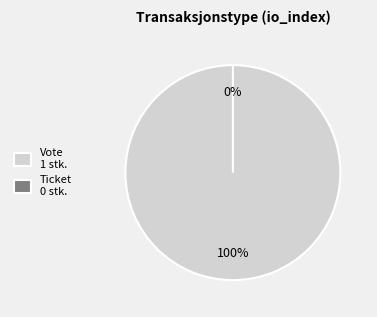

To the nearest percent, what is the difference between the largest and smallest slice percentages?

100%